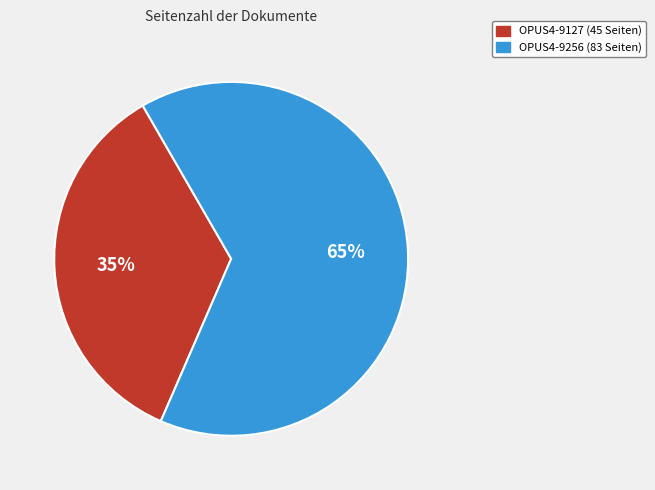

How many slices are in this pie chart?

2